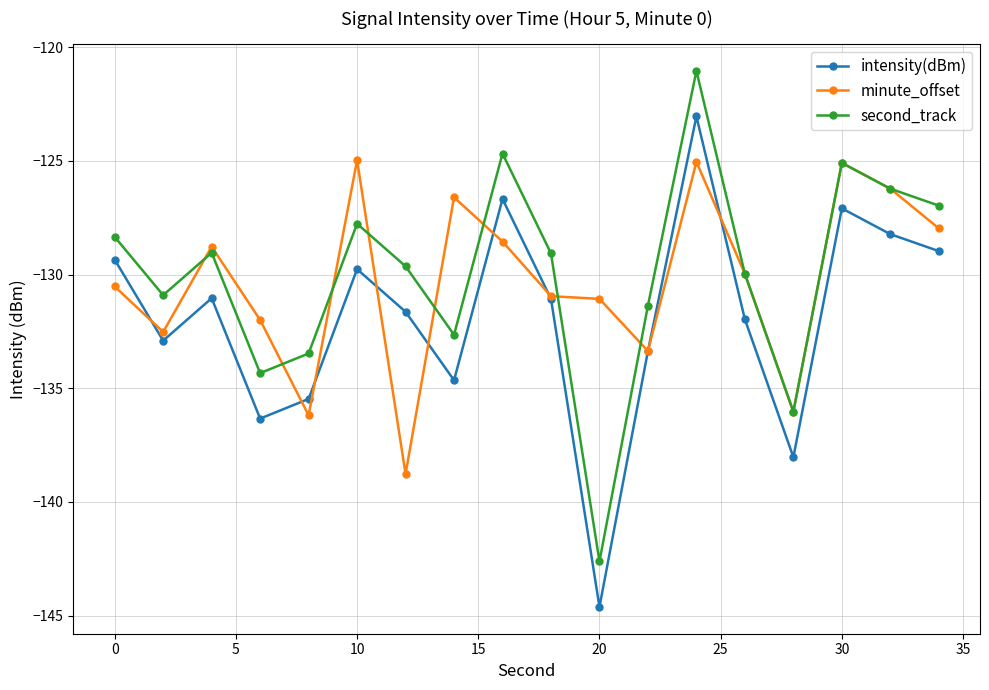

What is the lowest value of the second_track series?

-142.6